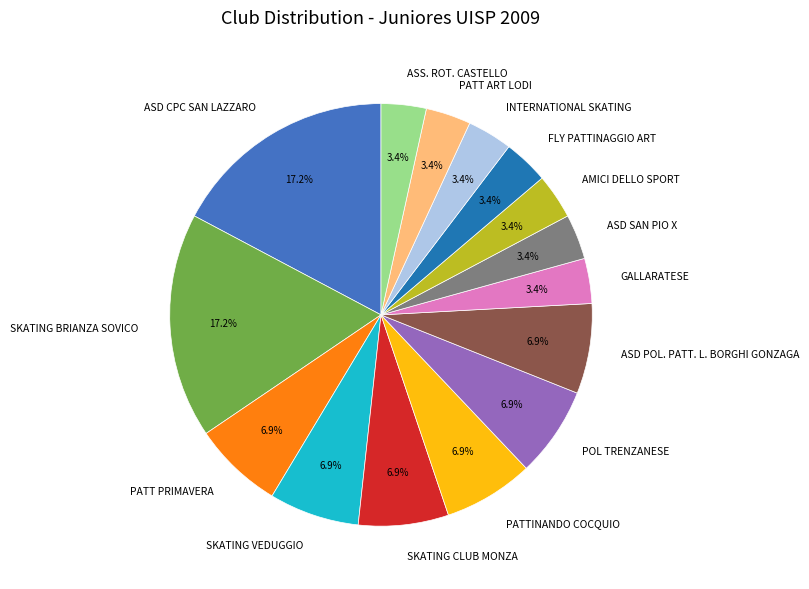

What percentage do SKATING BRIANZA SOVICO and GALLARATESE together represent?

20.7%